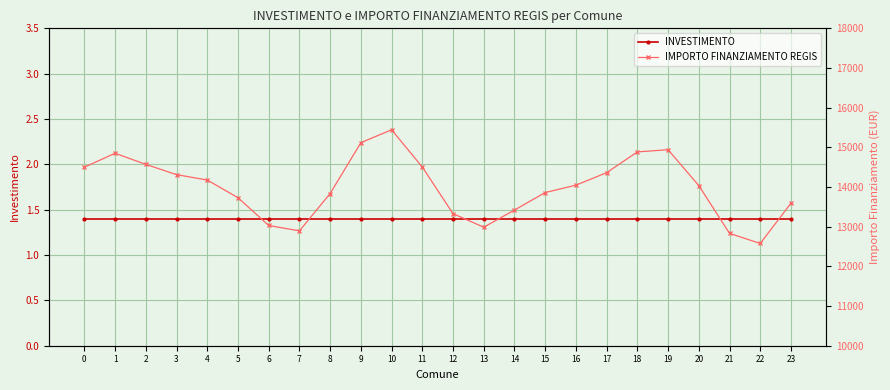

The value of IMPORTO FINANZIAMENTO REGIS at 2 is 14571.1. True or false?

True